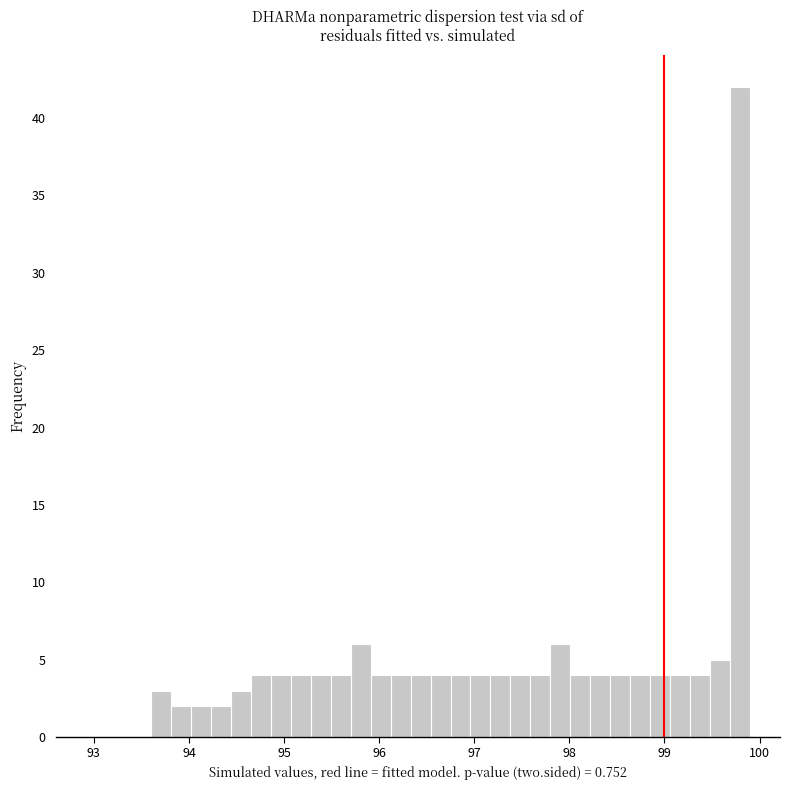

Around what value on the x-axis is the tallest bar? Give the approximate position of its centre, as read against the axis.

99.8